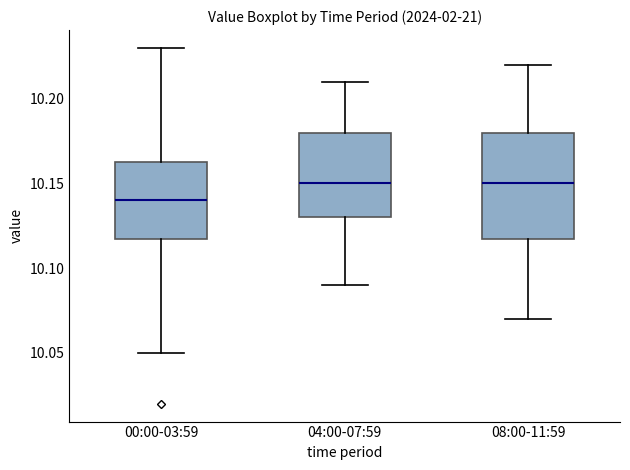

Reading left to right, transcribe this box plot: for each box, give where its median line is, the range the box spans, and where its two whiskers end, as read against the y-axis. The values are not printed on the chart, so give them approximately, as read against the axis.

00:00-03:59: median 10.140, box 10.120 to 10.165, whiskers 10.050 to 10.230
04:00-07:59: median 10.150, box 10.130 to 10.180, whiskers 10.090 to 10.210
08:00-11:59: median 10.150, box 10.120 to 10.180, whiskers 10.070 to 10.220